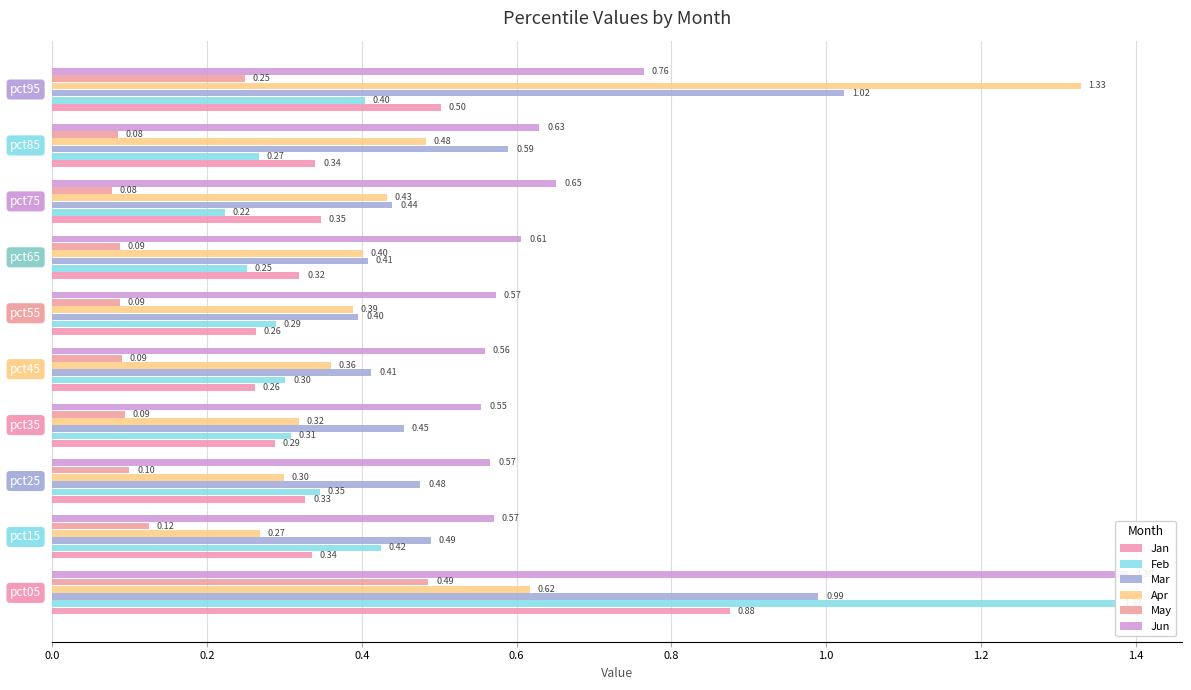

What is the value of the Feb bar at the 1st from the left?

1.4